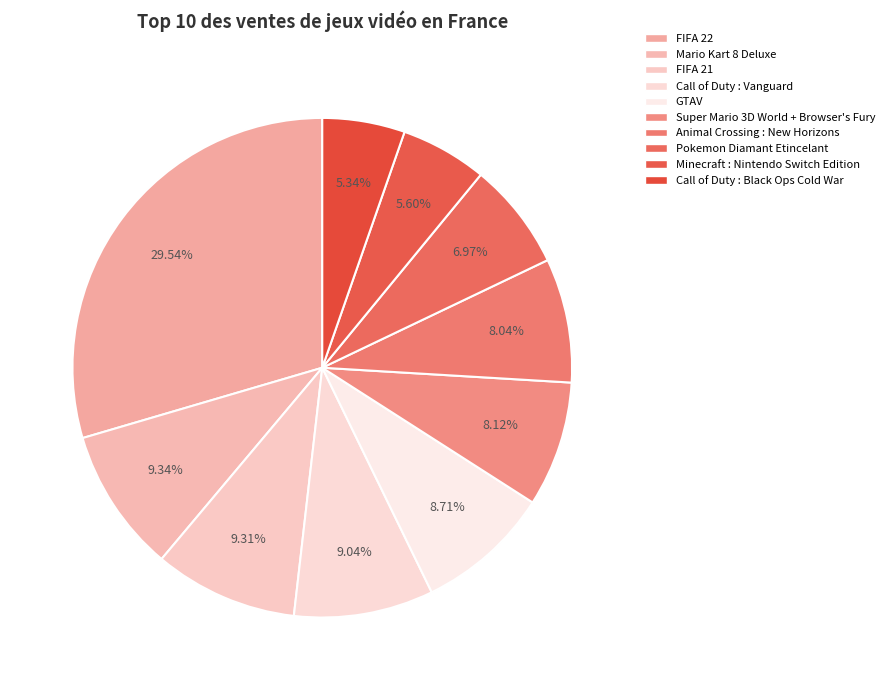

What percentage is the Minecraft : Nintendo Switch Edition slice, to the nearest percent?

6%